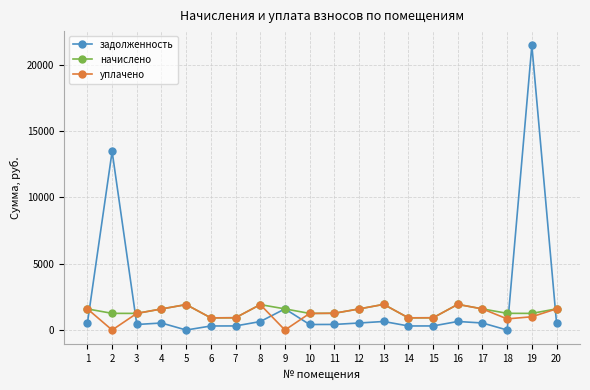

True or false: уплачено has more than 2 interior local peaks.

True